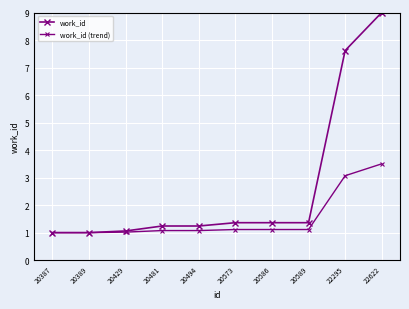

At which label is work_id closest to 5?

22295